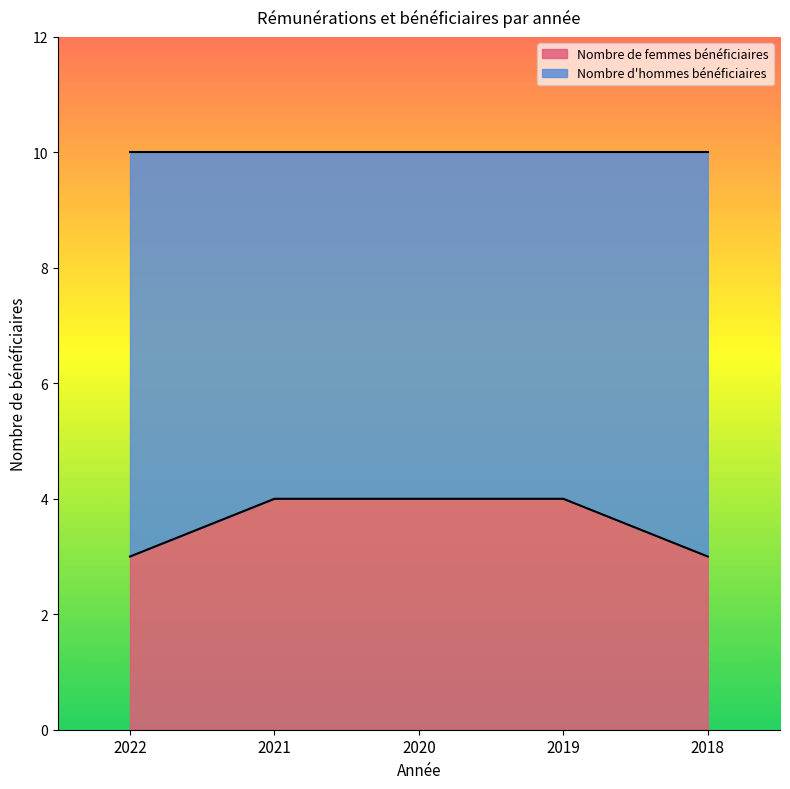

What is the difference between the values at 2021 and 2022?

1